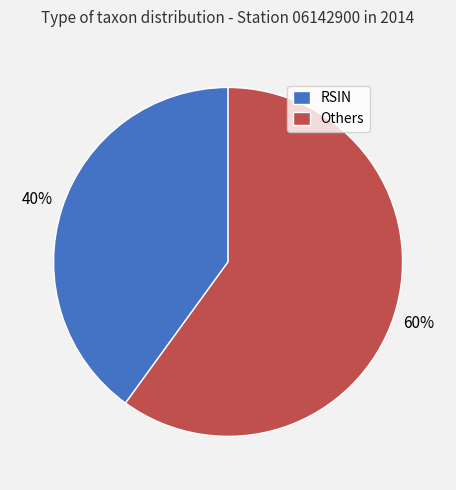

Combined, do Others and RSIN account for over 50%?

Yes